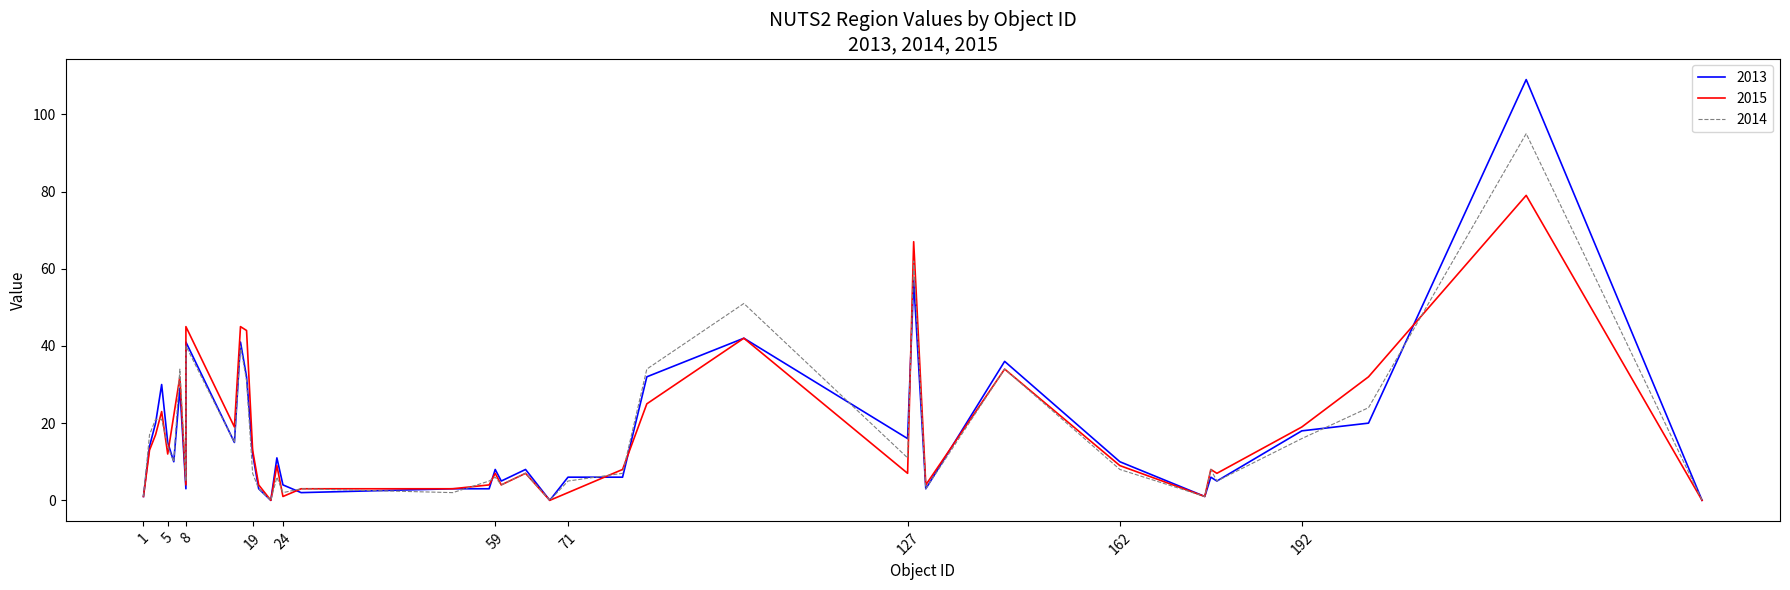

In 2015, how many points are higher than both neighbors (excluding endpoints)?

12